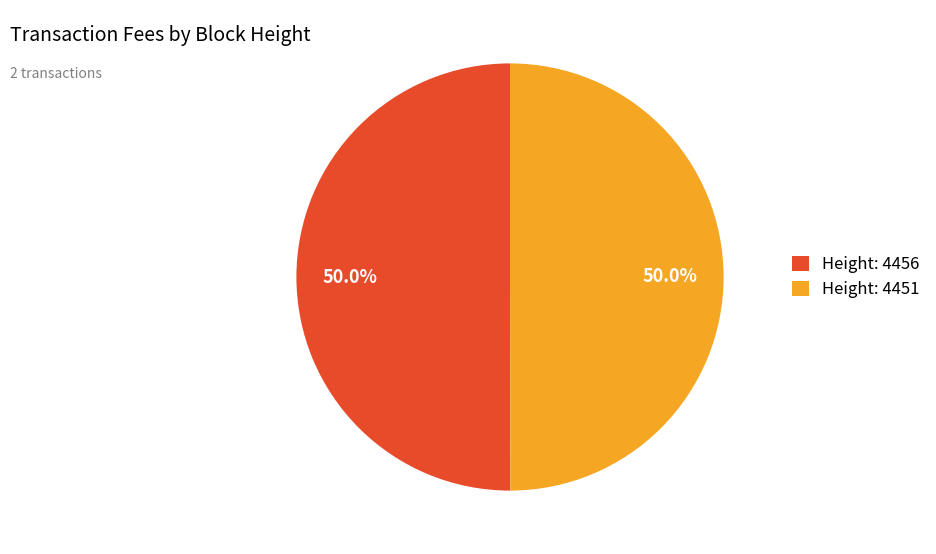

How many segments does this pie chart have?

2